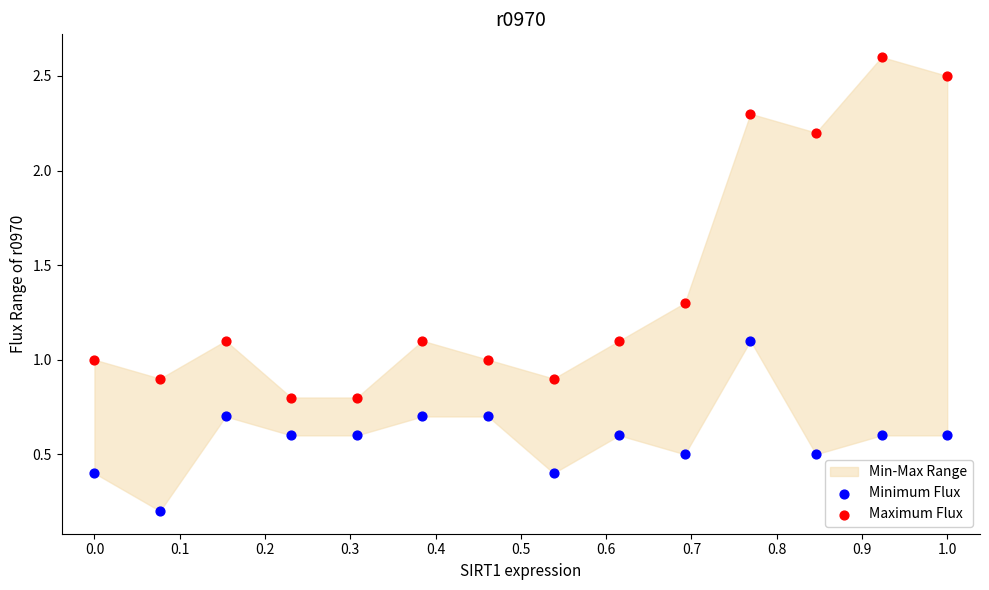

Which series has the widest spread of Y values?

Maximum Flux